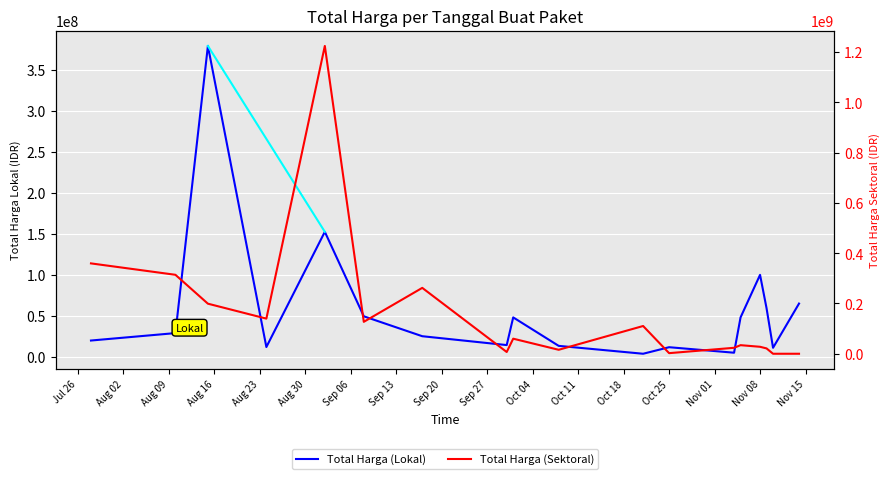

Which series has the widest spread of values?

Total Harga (Sektoral)